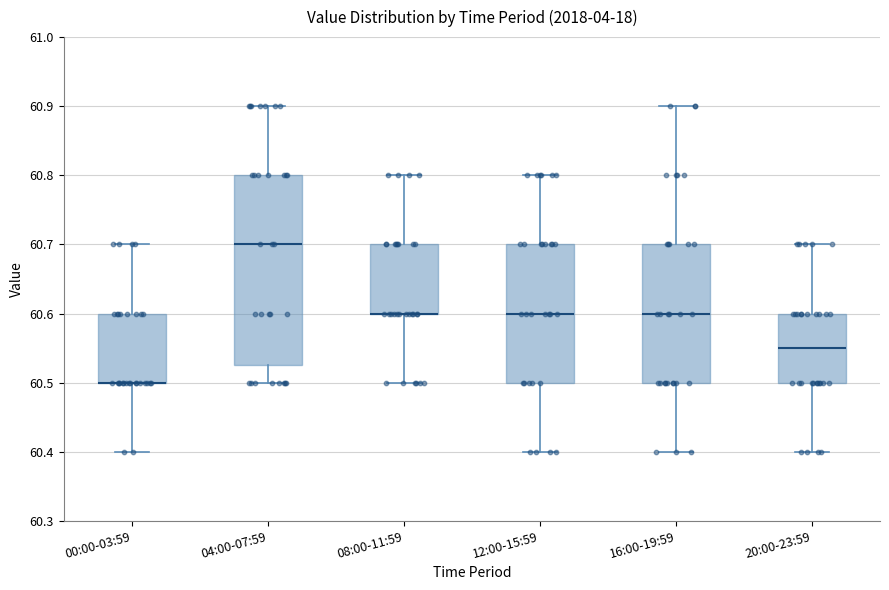

Comparing the boxes themselves (not the whiskers), which one is the tallest?

04:00-07:59